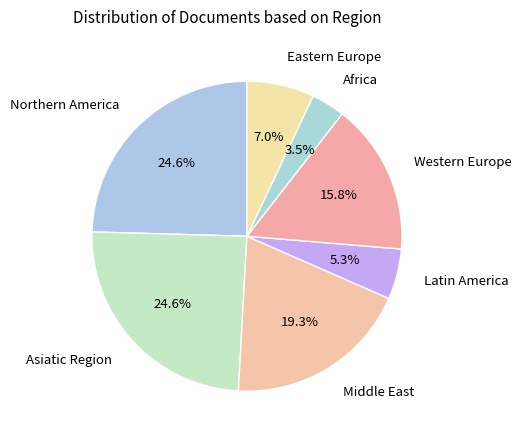

Which slice is the smallest?

Africa